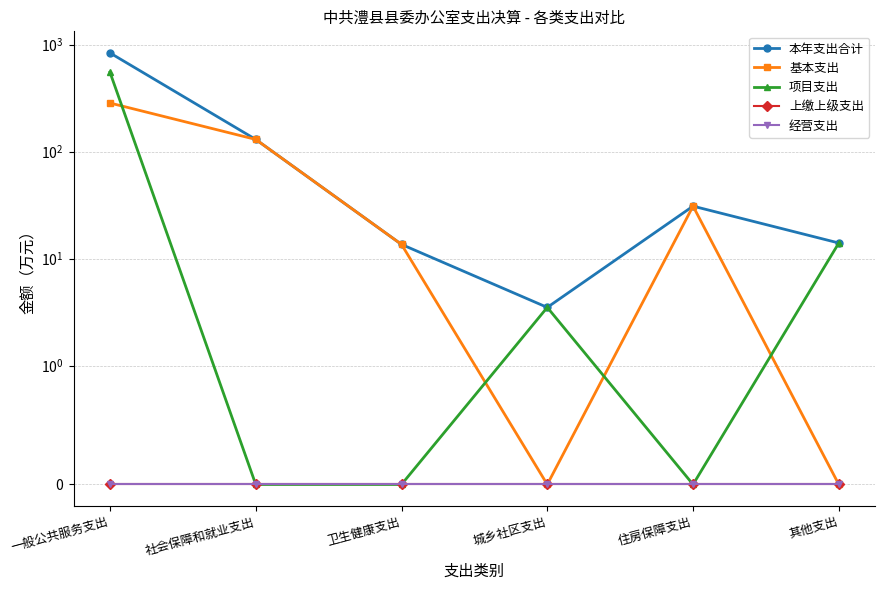

True or false: 项目支出 and 本年支出合计 intersect in this chart.

False